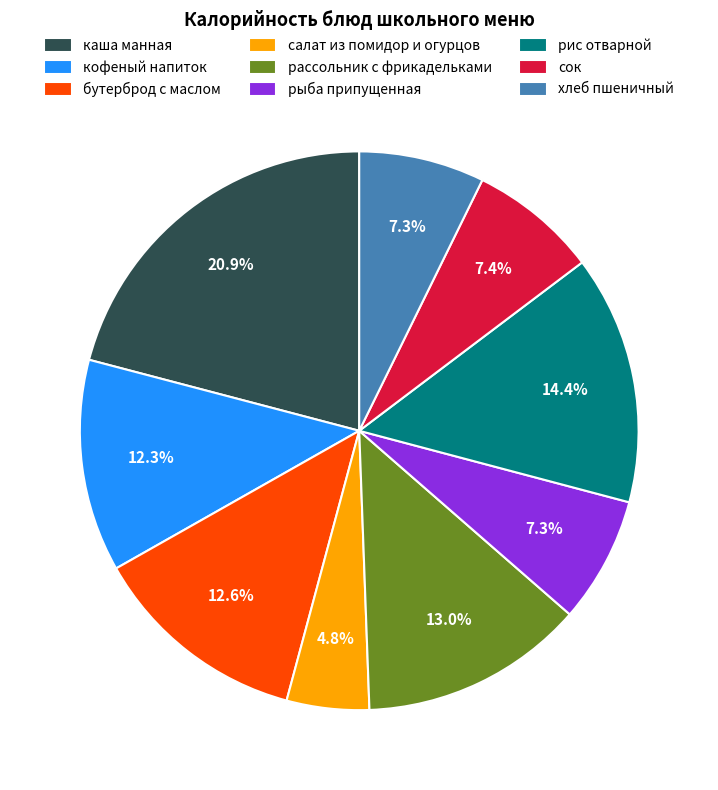

Is there a majority slice in this chart?

No